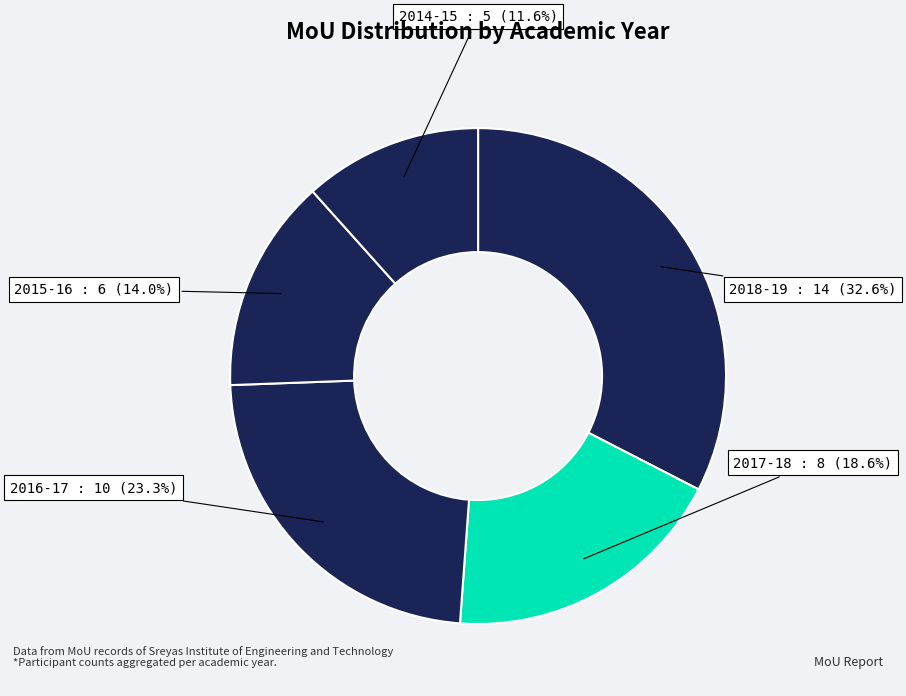

Which slice is the smallest?

2014-15